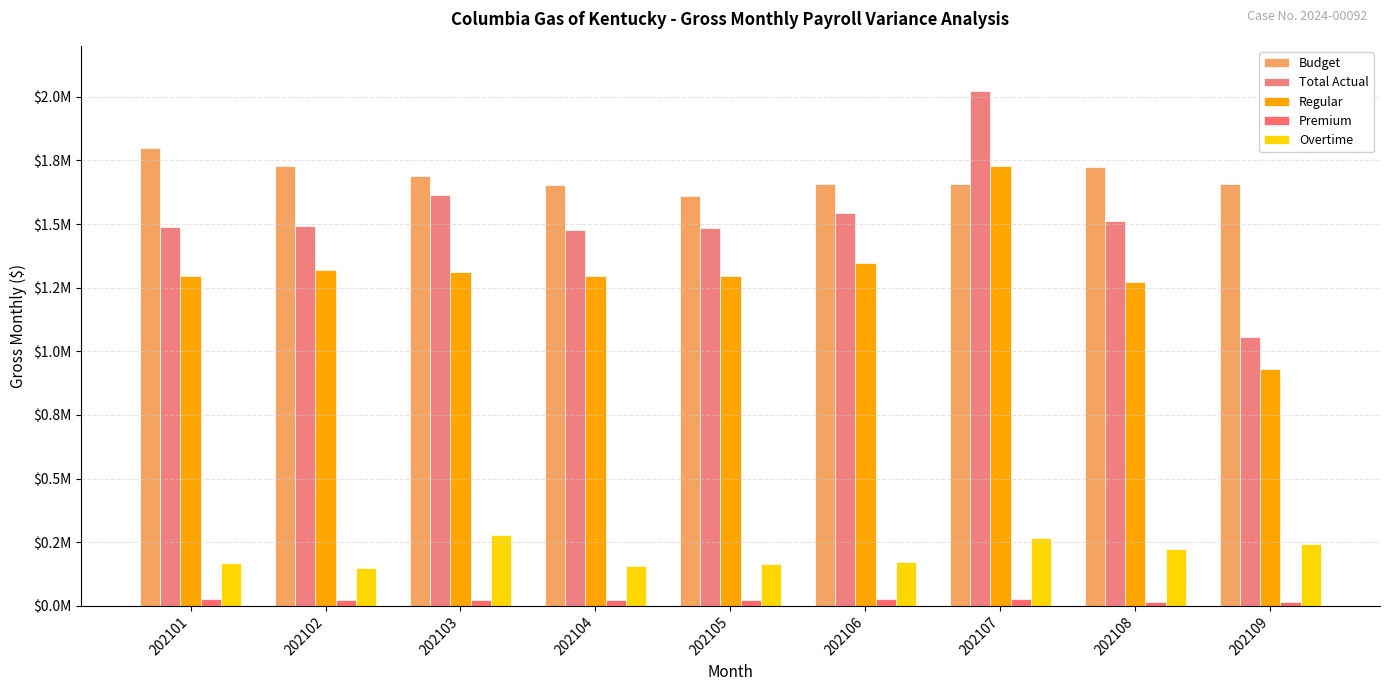

At 202106, list the series in order from largest to smallest.

Budget, Total Actual, Regular, Overtime, Premium